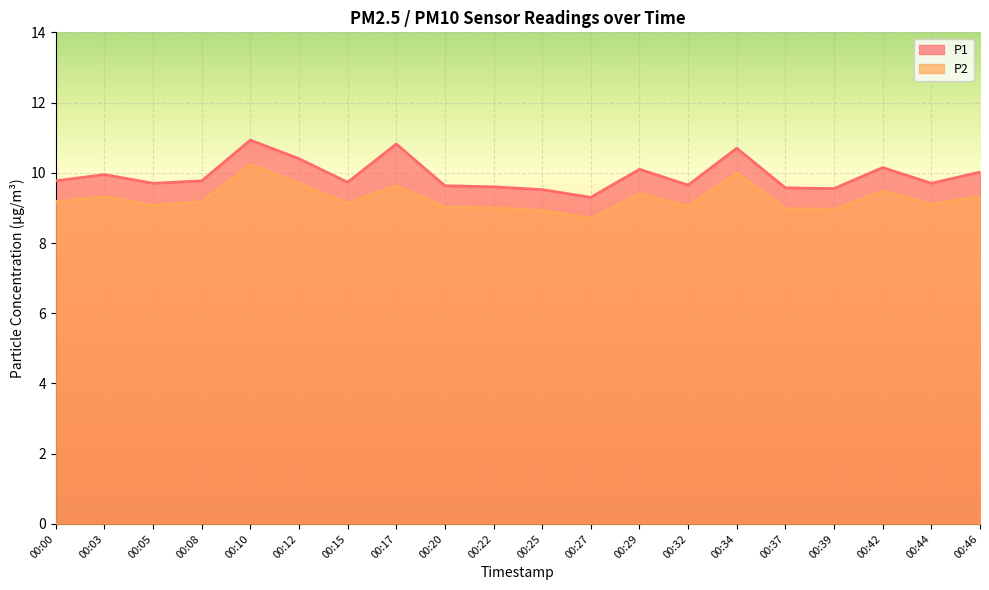

Is it true that P2 equals 9.0 at 00:22?

True